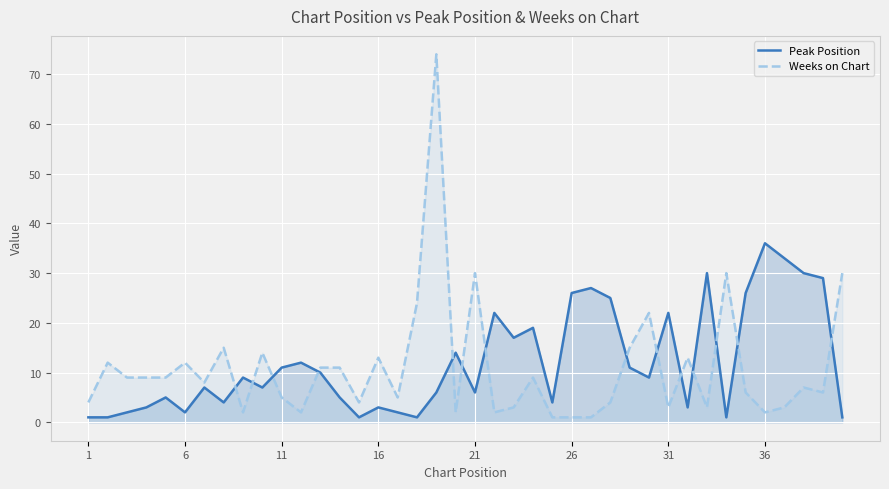

The value of Peak Position at 21 is 6. True or false?

True